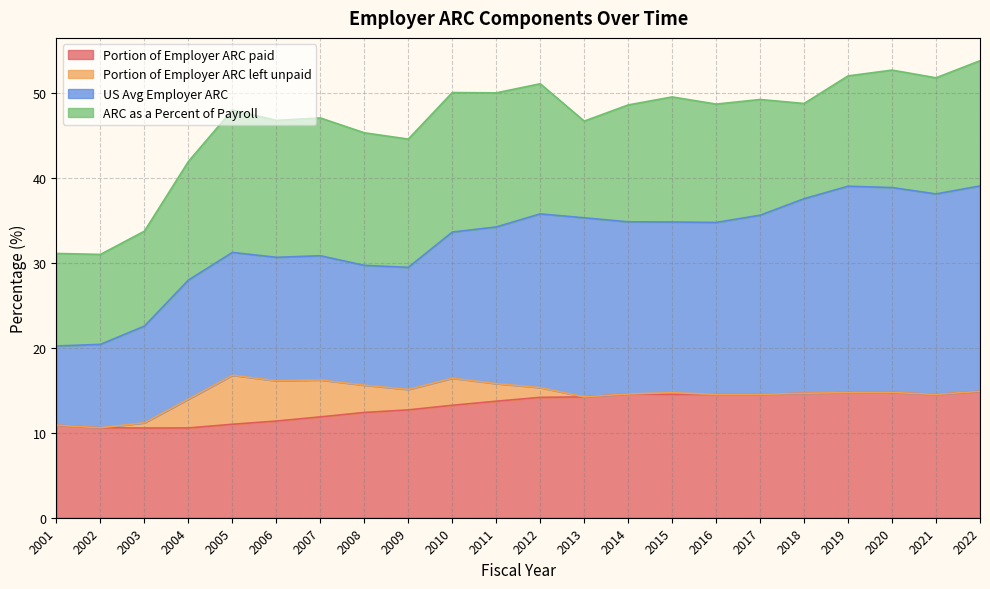

Which label corresponds to the largest value in the chart?

2019